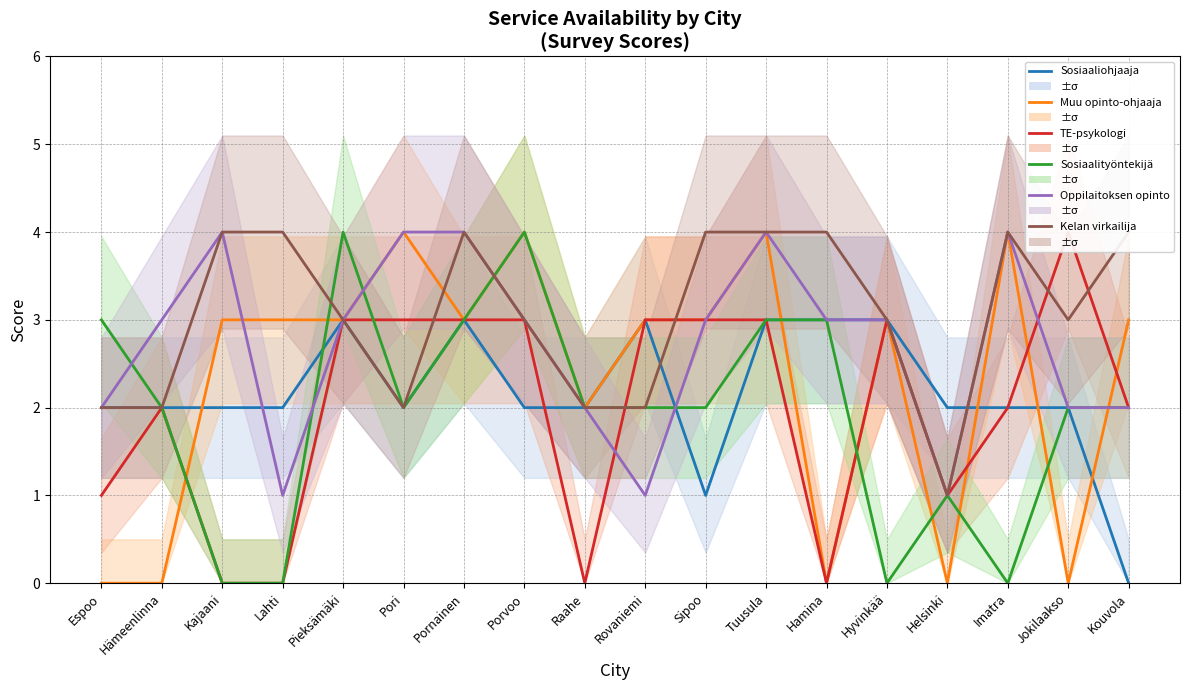

The Oppilaitoksen opinto series shows 1 at Lahti. True or false?

True